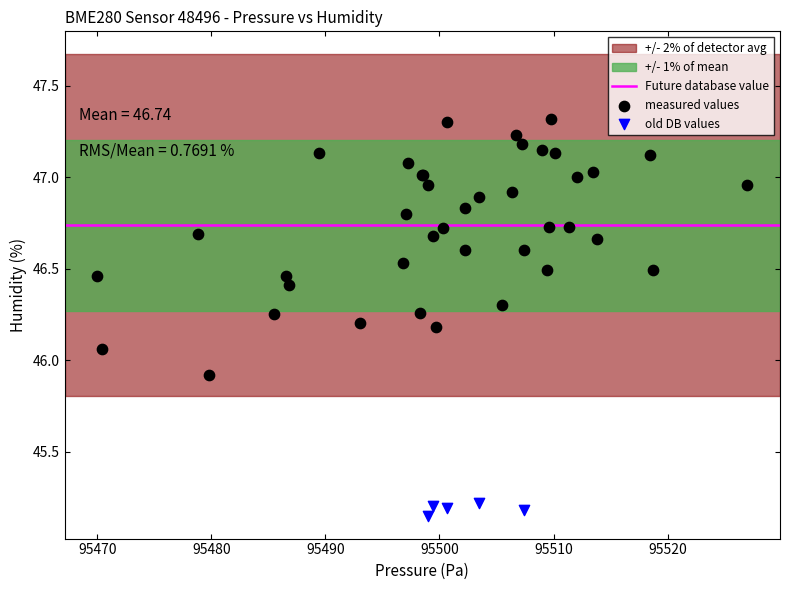

Which series reaches the maximum Y coordinate?

measured values